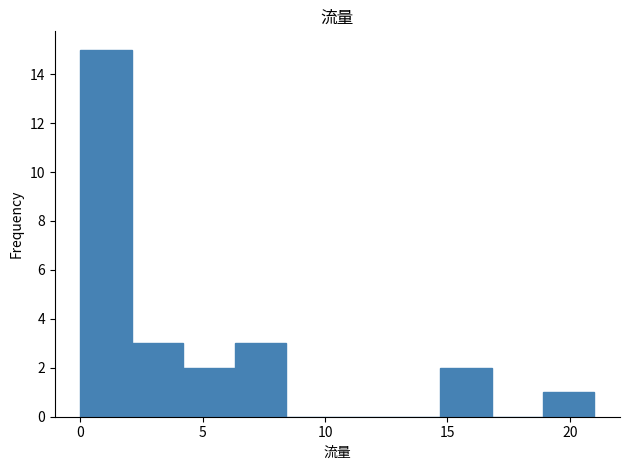

Reading left to right, list every bar in this chart as the range it spans on the x-axis followed by its height. Neither the bar edges nor the heights are printed on the chart, so give them approximately, as read against the axes.

0.0 to 2.1: 15
2.1 to 4.2: 3
4.2 to 6.3: 2
6.3 to 8.4: 3
8.4 to 10.5: 0
10.5 to 12.6: 0
12.6 to 14.7: 0
14.7 to 16.8: 2
16.8 to 18.9: 0
18.9 to 21.0: 1